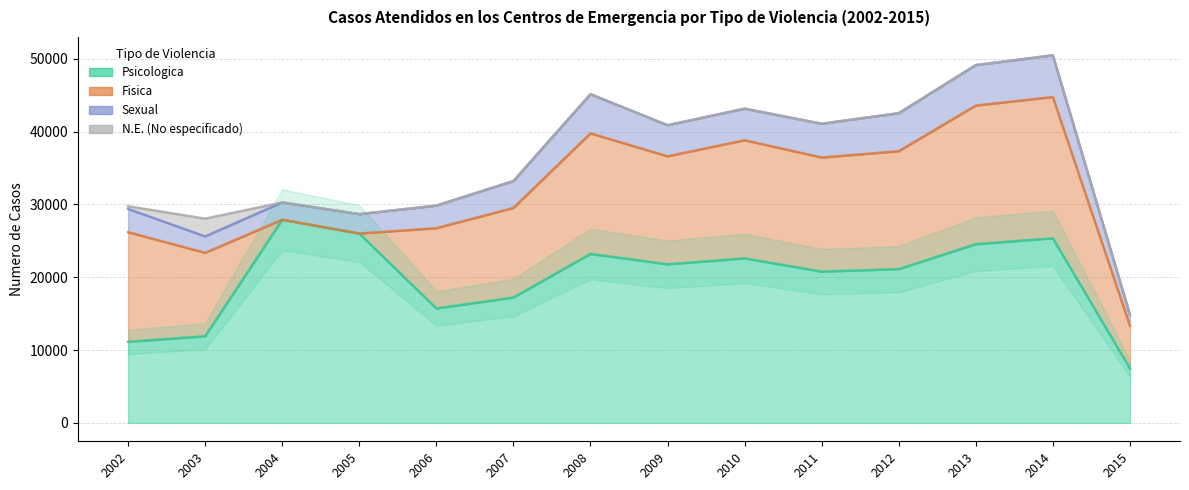

Where is the first local minimum for Sexual?

2003